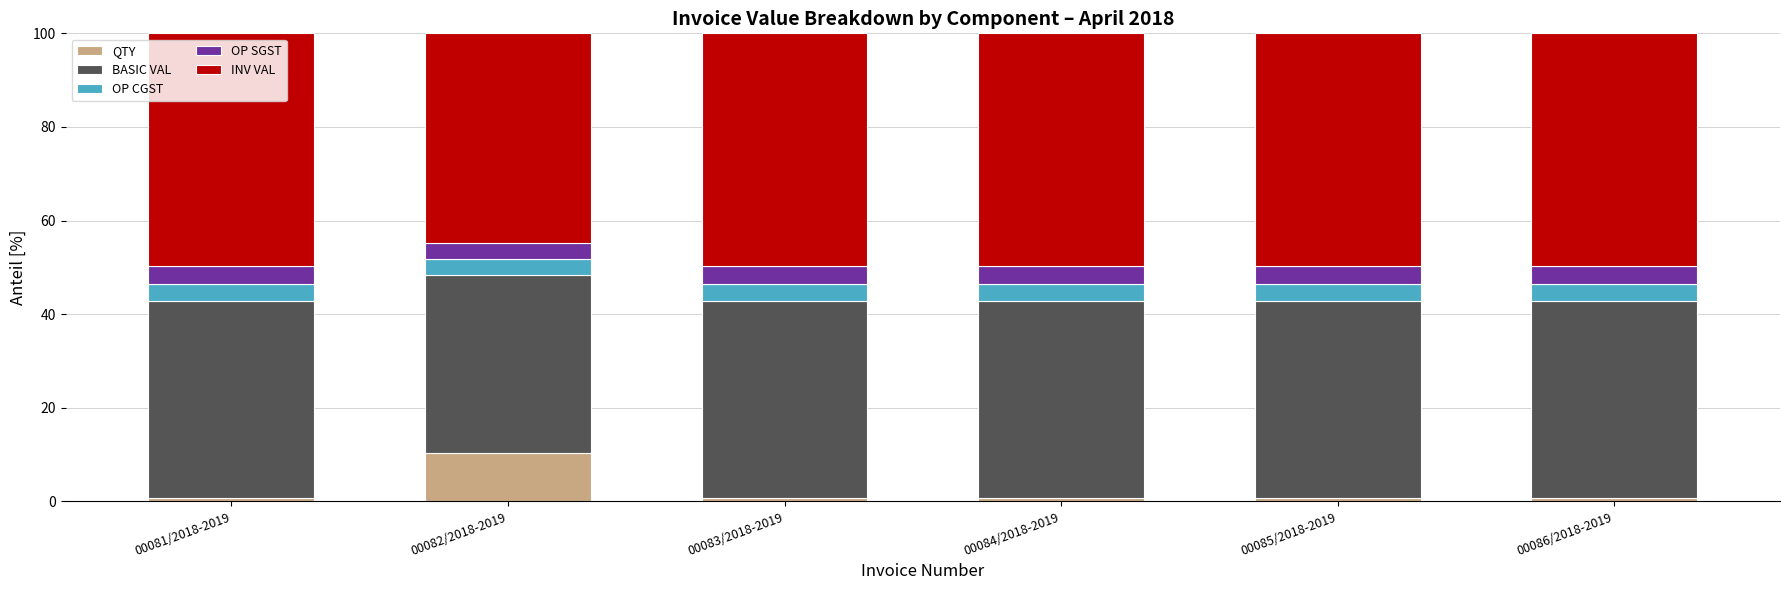

True or false: QTY has a value of 0.6 at 00081/2018-2019.

True